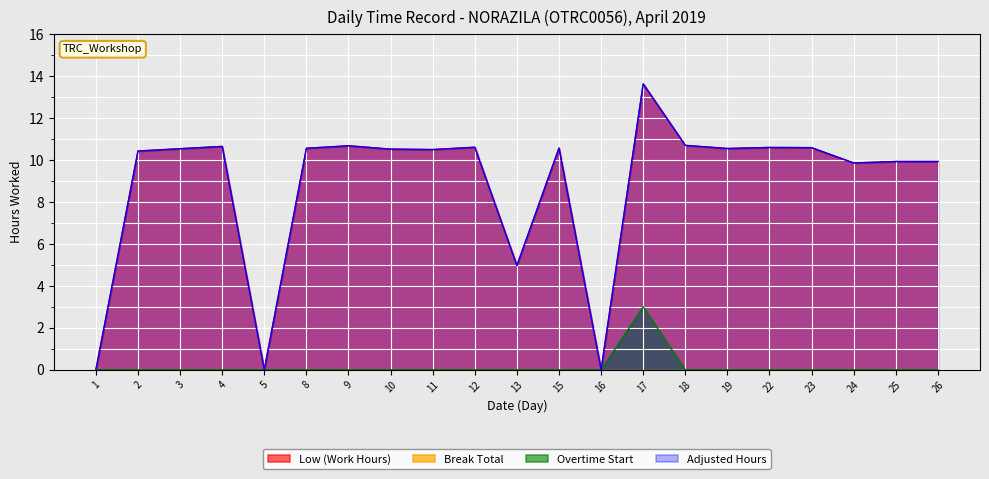

How many values in Adjusted Hours are above zero?

18